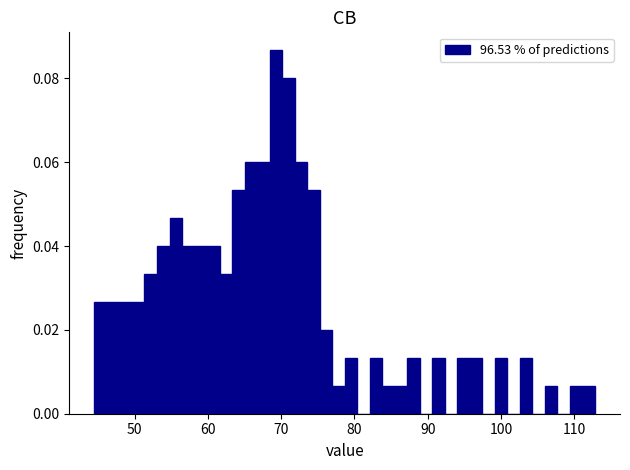

Around what value on the x-axis is the tallest bar? Give the approximate position of its centre, as read against the axis.

69